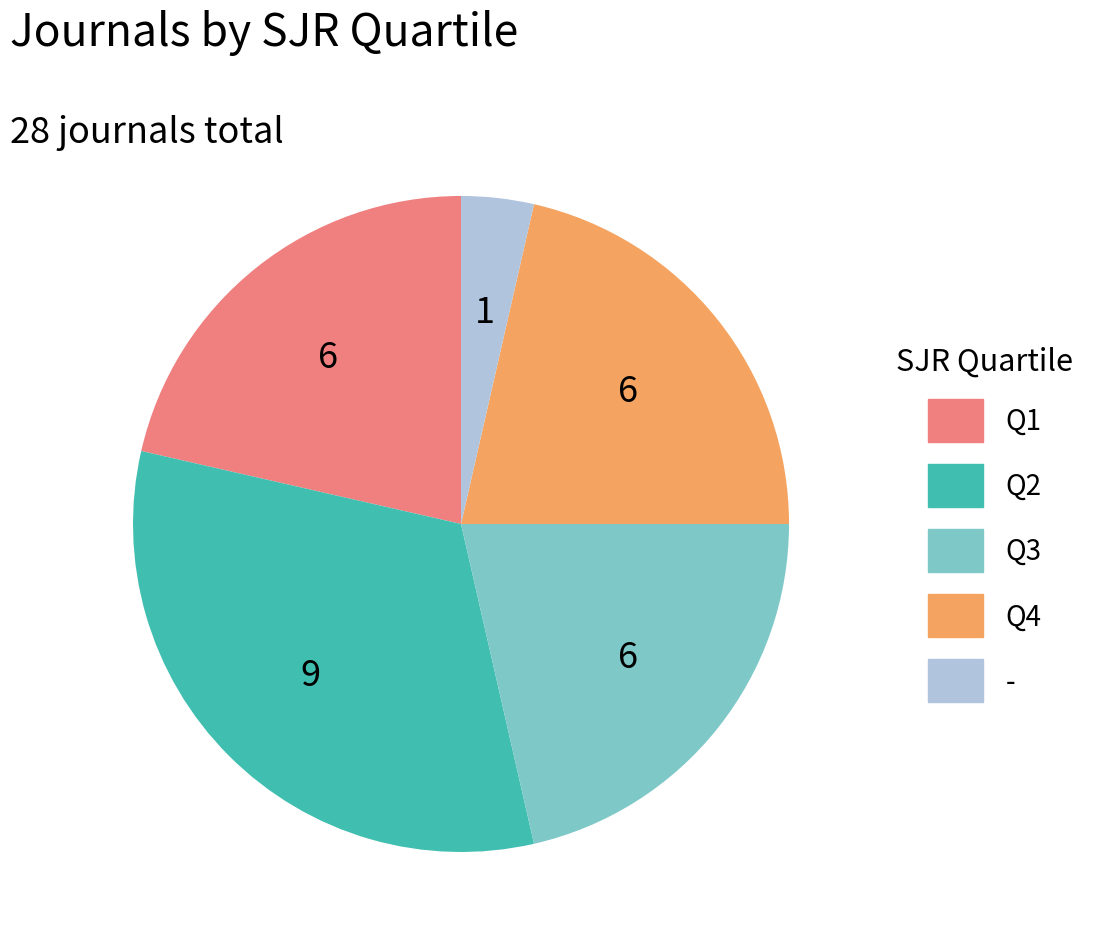

Which slice is the smallest?

-